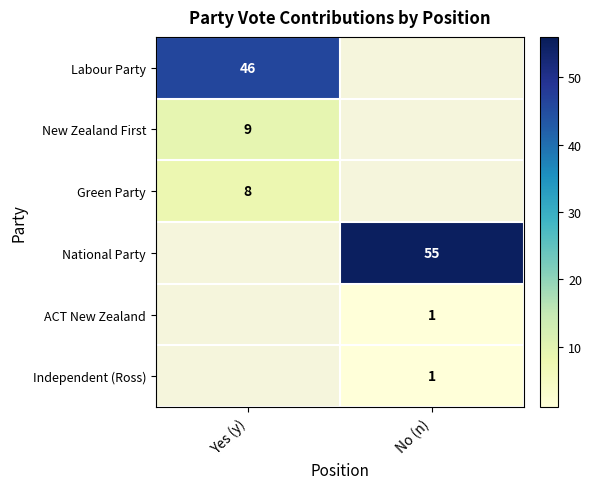

True or false: Independent (Ross) has a value of 0 at No (n).

False